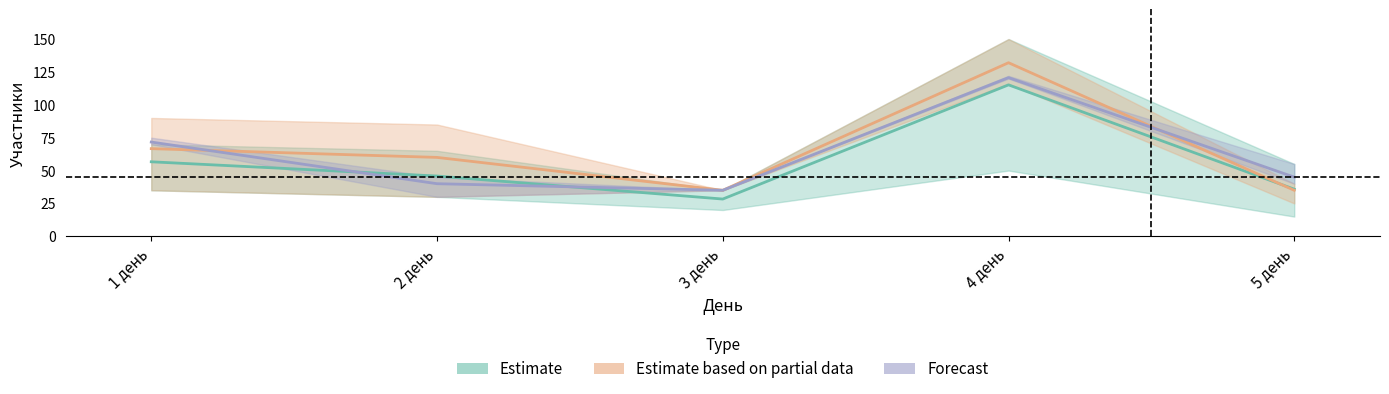

How many data points in Forecast are less than 45?

2